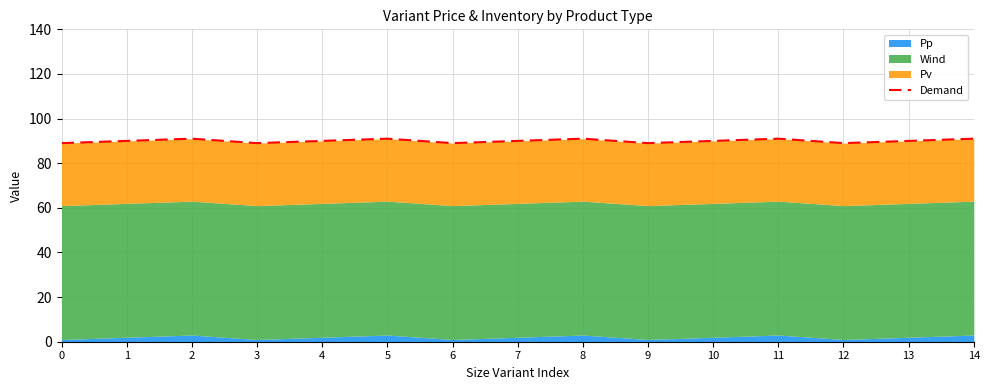

Reading left to right, transcribe all the data shown in this chart.

89	90	91	89	90	91	89	90	91	89	90	91	89	90	91